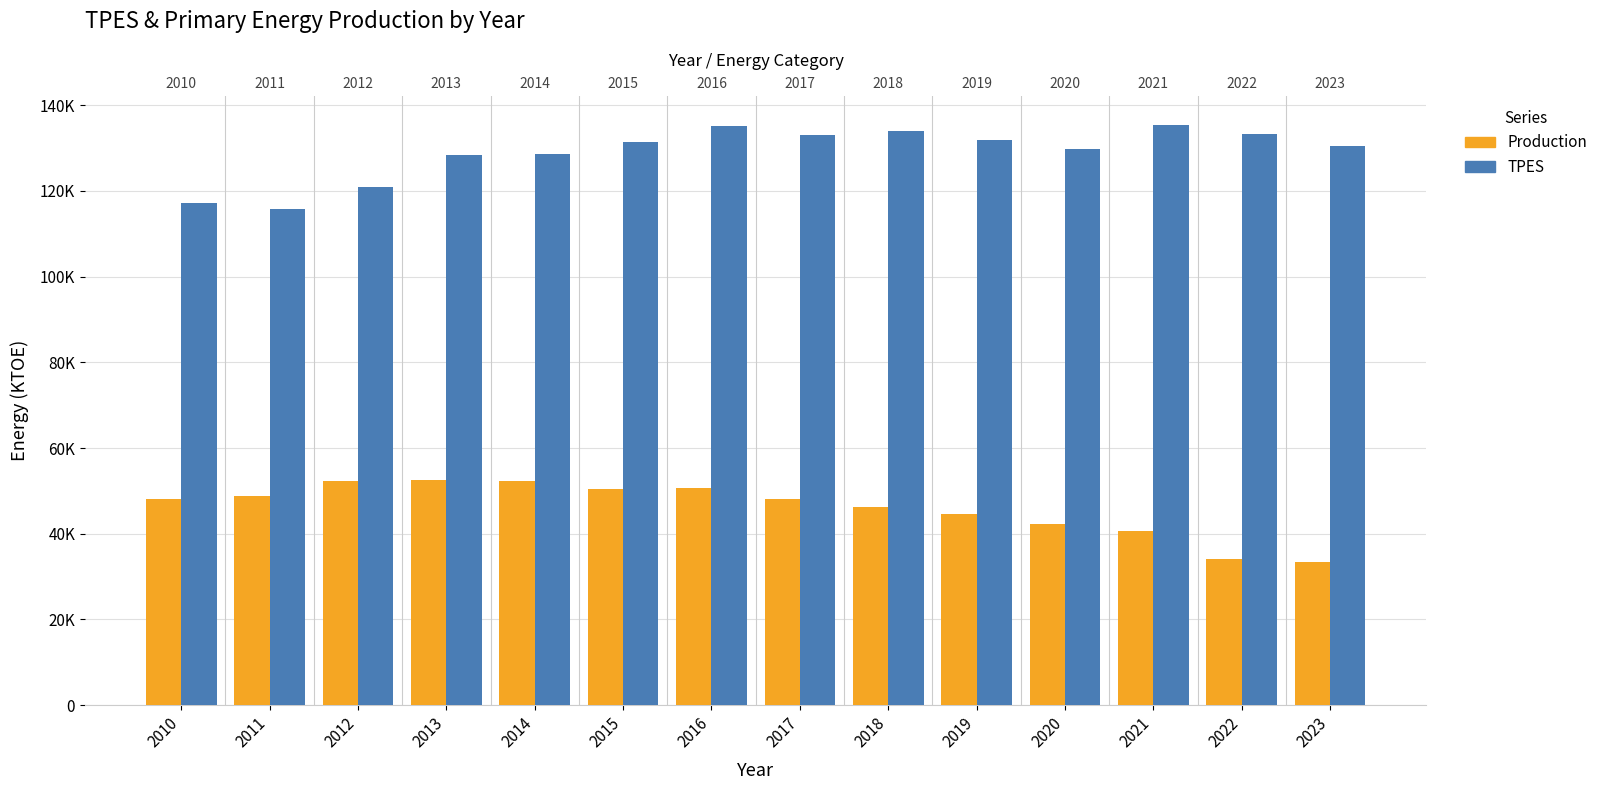

Rank the series by their maximum value, from lowest to highest.

Production, TPES